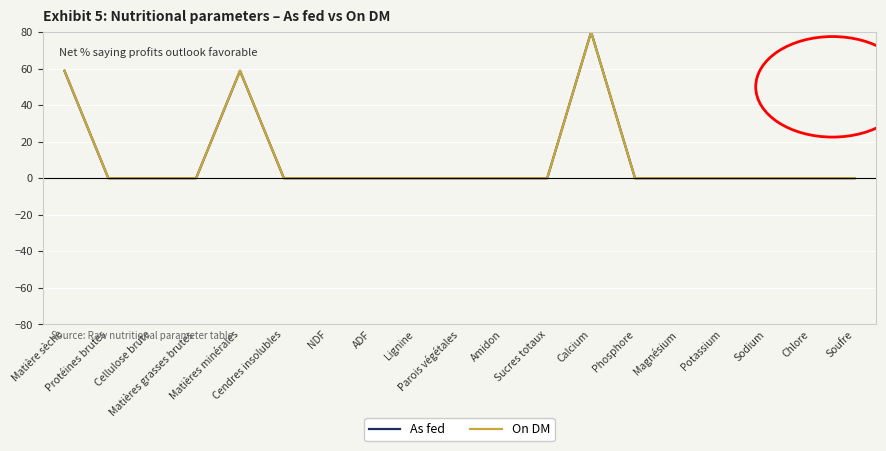

What is the highest value of the As fed series?

80.0